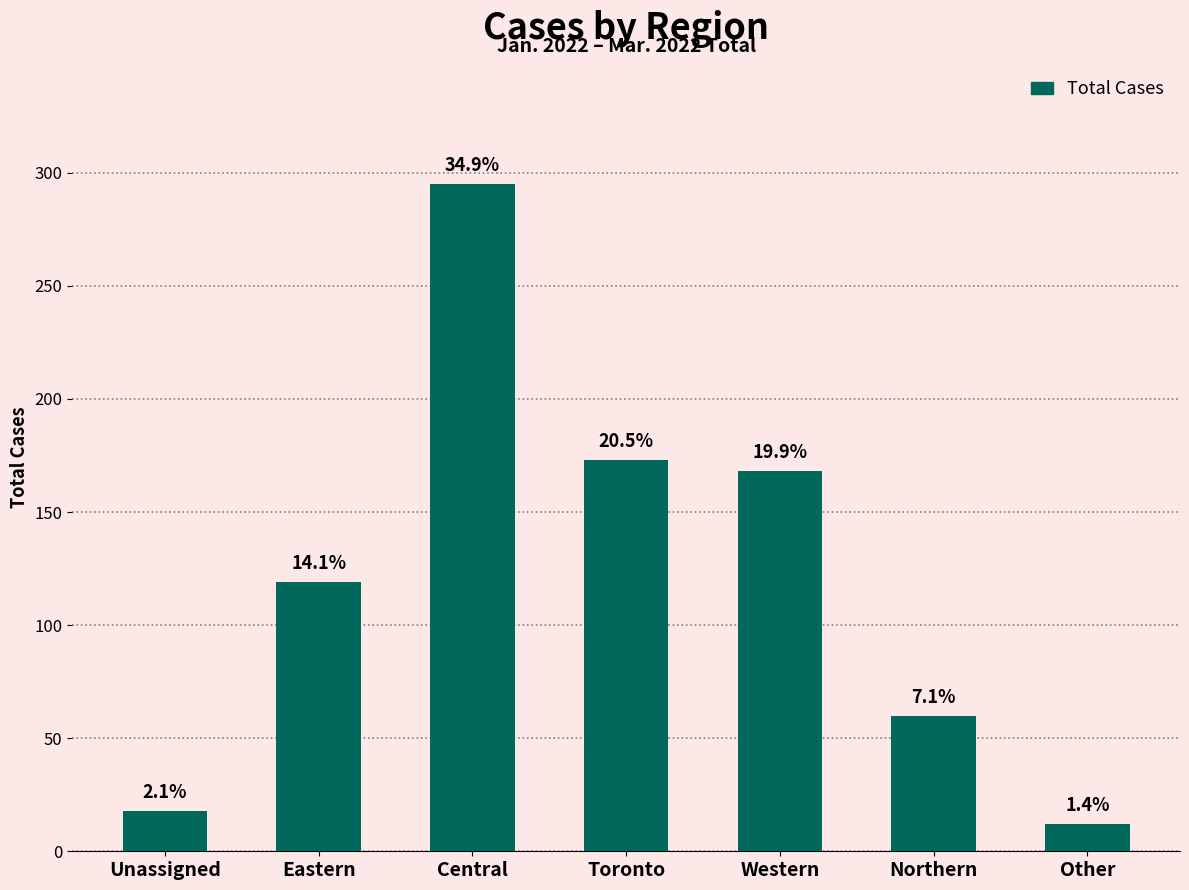

The value at Western is 271. True or false?

False